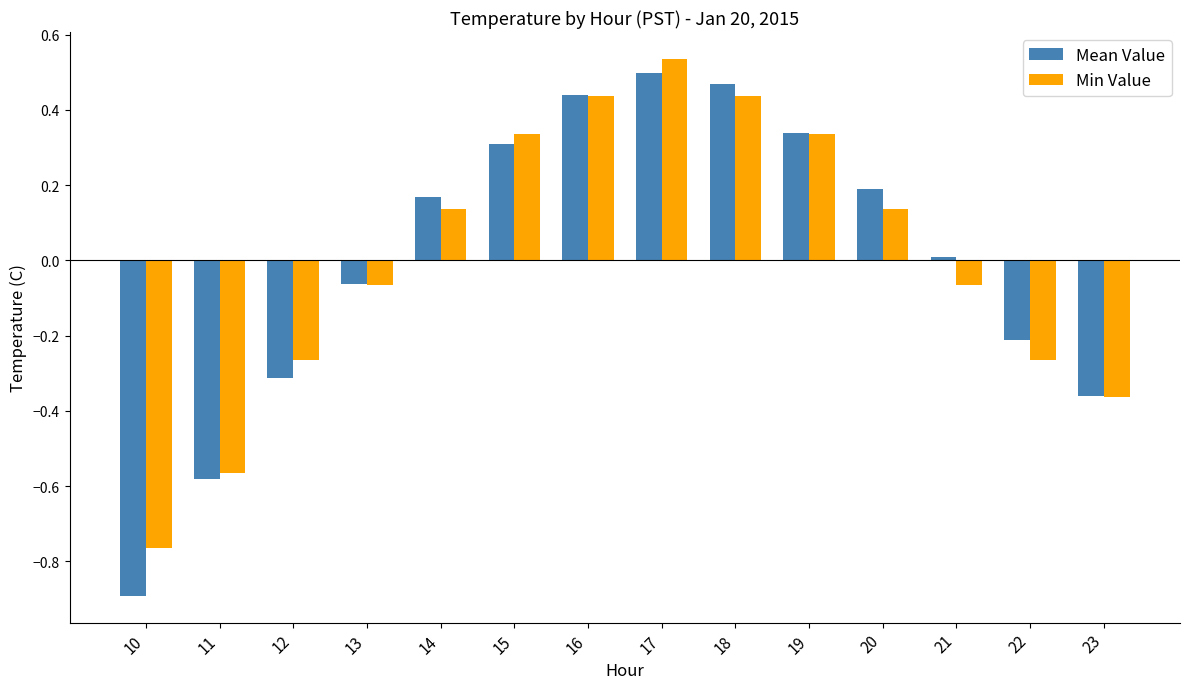

Rank the series by their maximum value, from highest to lowest.

Min Value, Mean Value